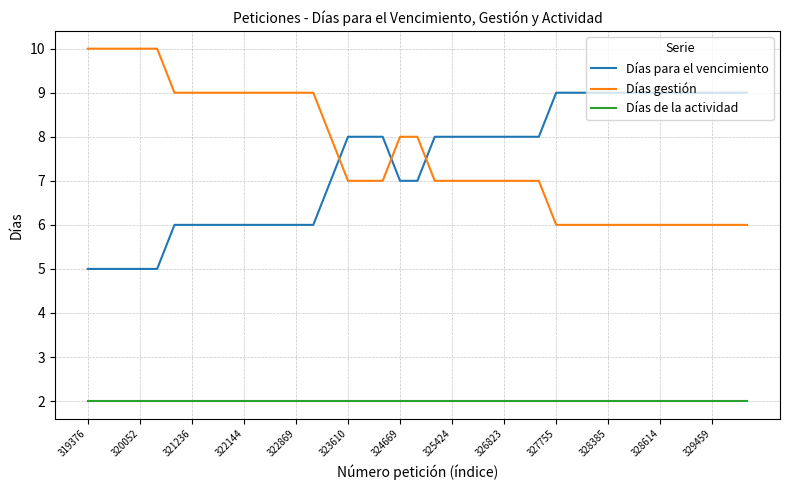

Does the chart have visible grid lines?

Yes